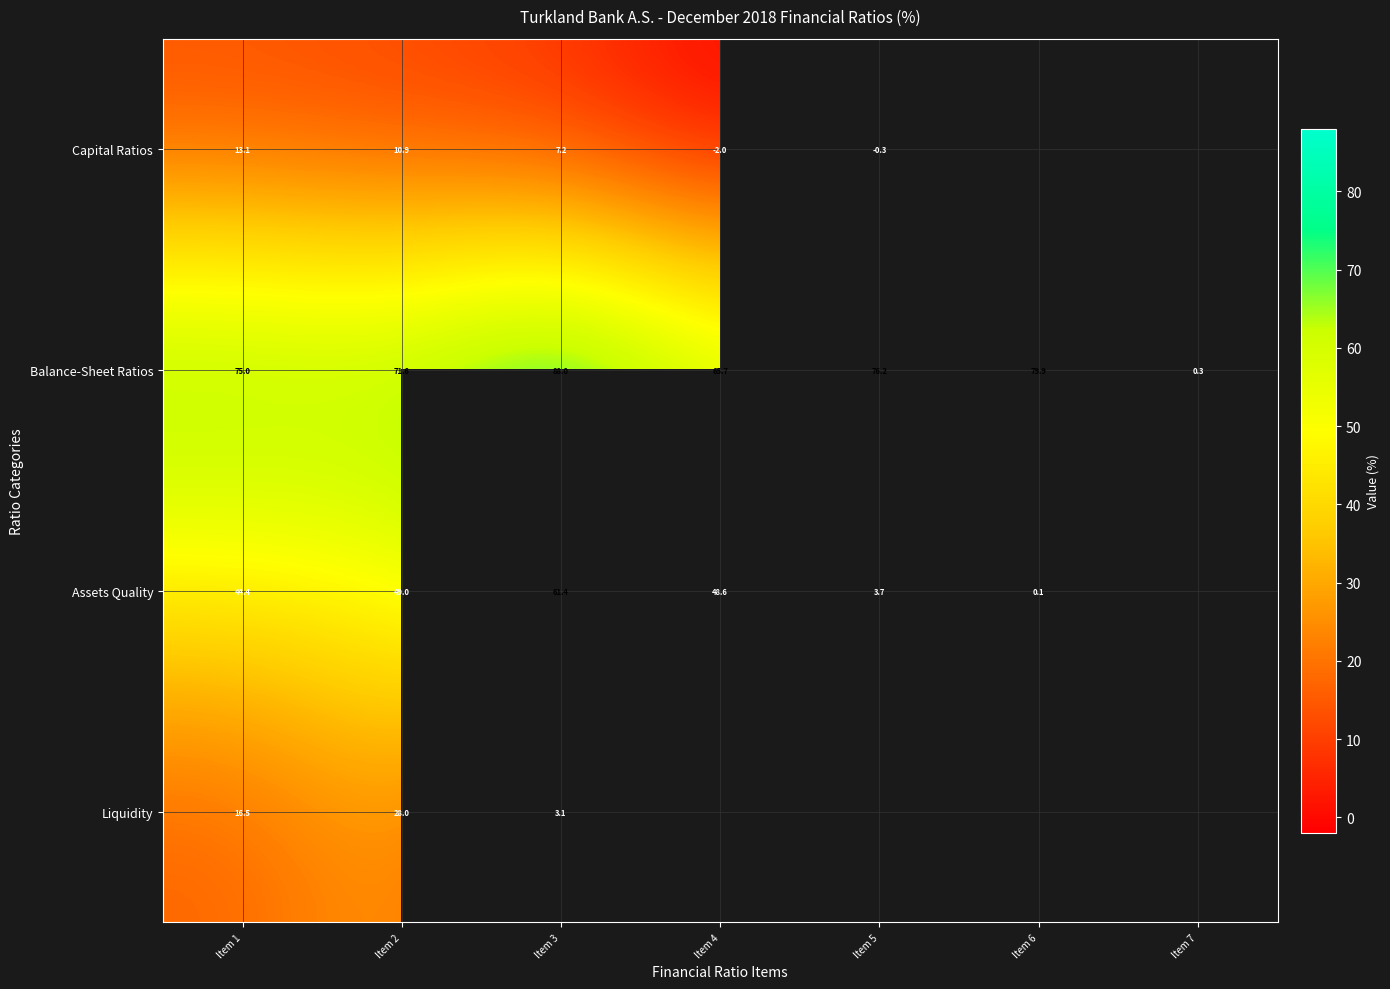

Where is Liquidity nearest to the value 15?

Item 1